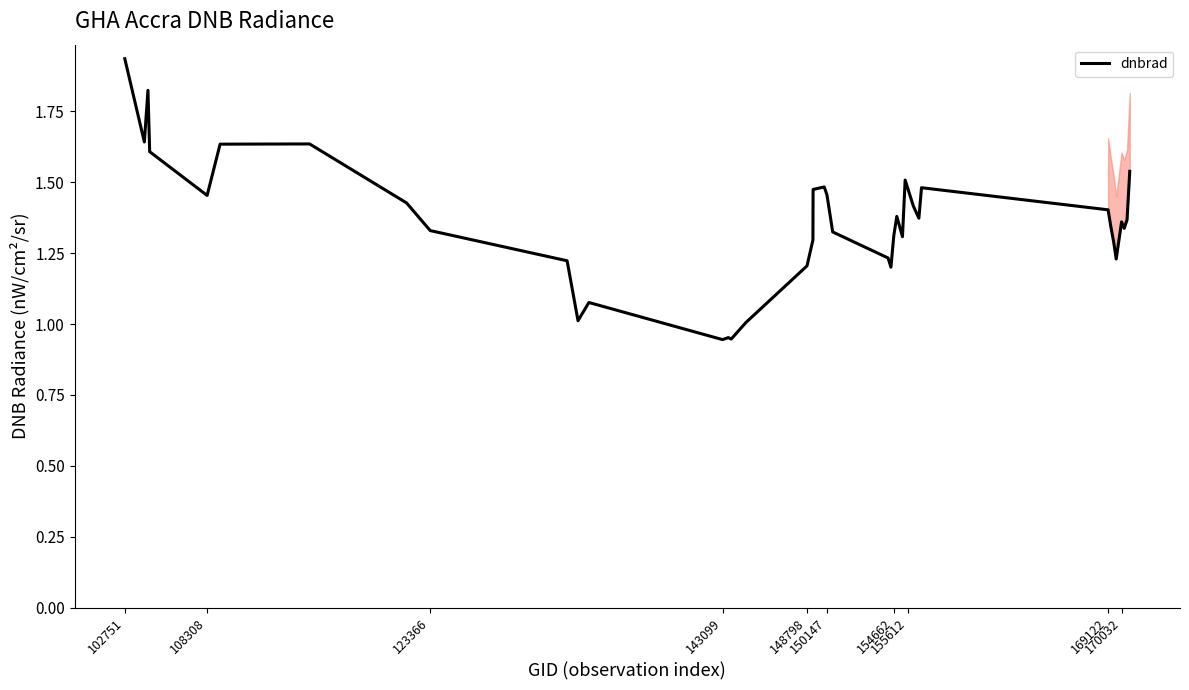

How many lines are shown in the chart?

1